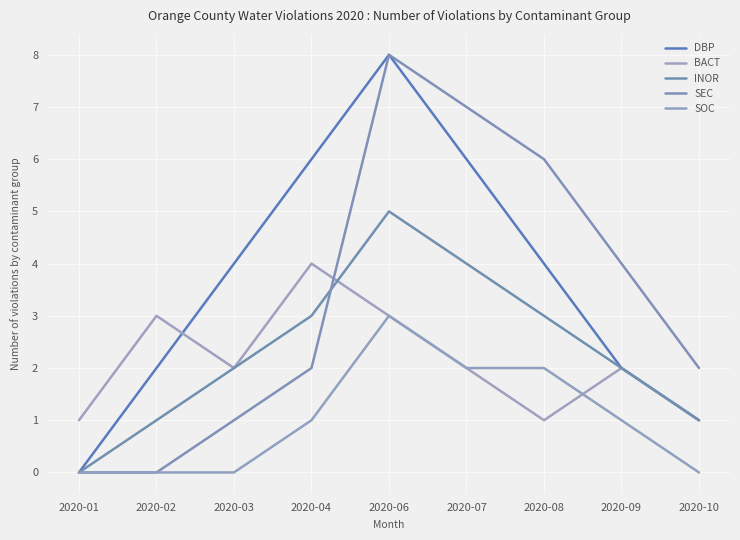

True or false: SOC and INOR intersect in this chart.

False